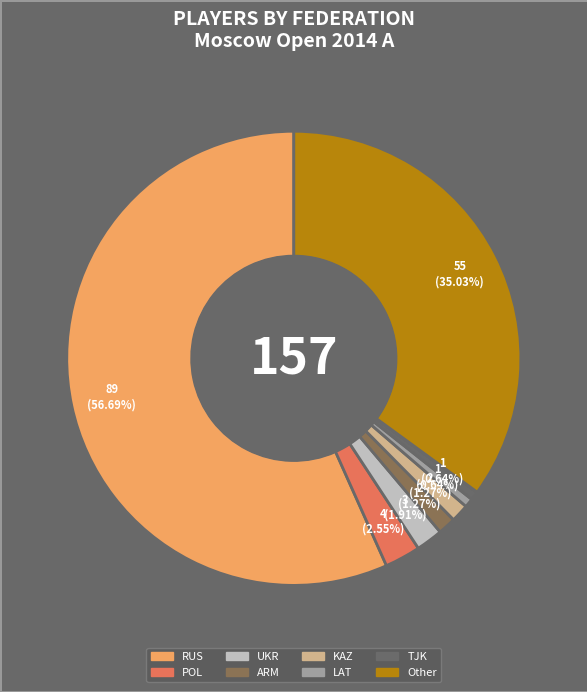

Which category has the biggest portion of the pie?

RUS